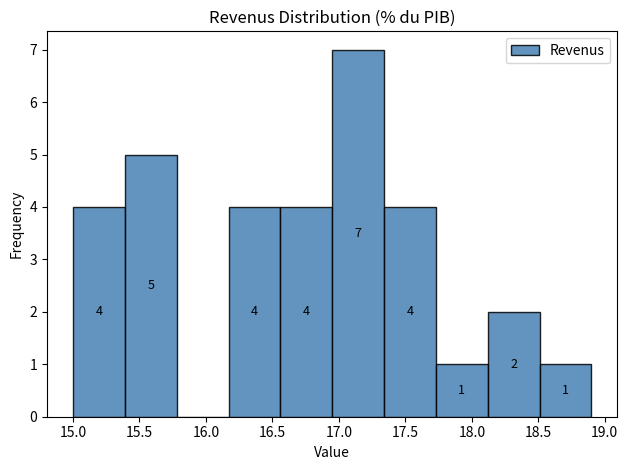

Over which range of the x-axis is the bar tallest?

16.95 to 17.34